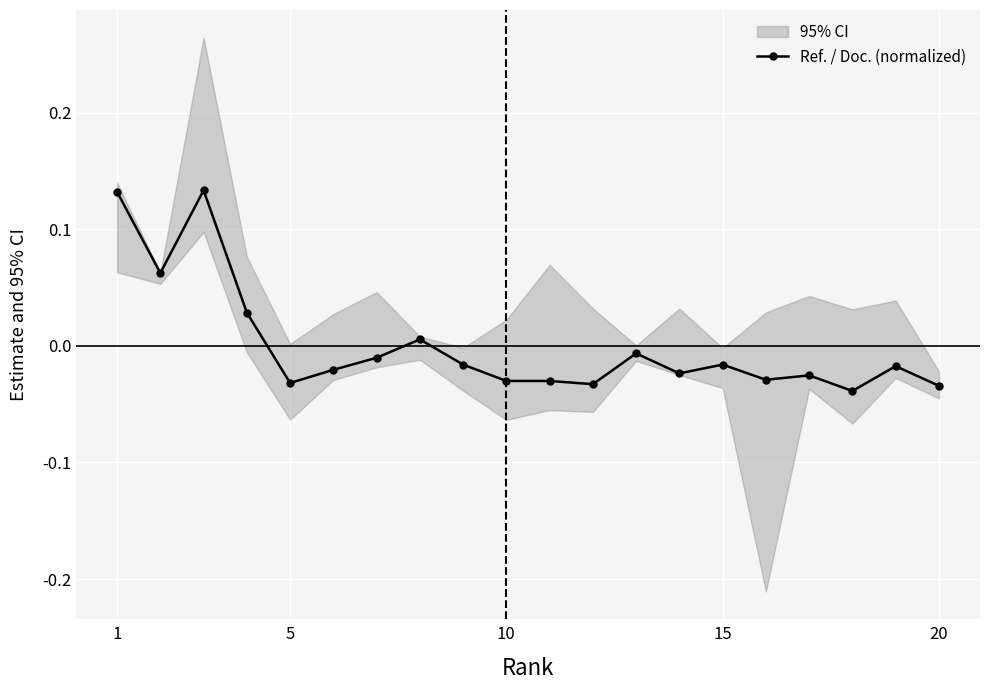

True or false: Ref. / Doc. (normalized) has more than 0 interior local peaks.

True